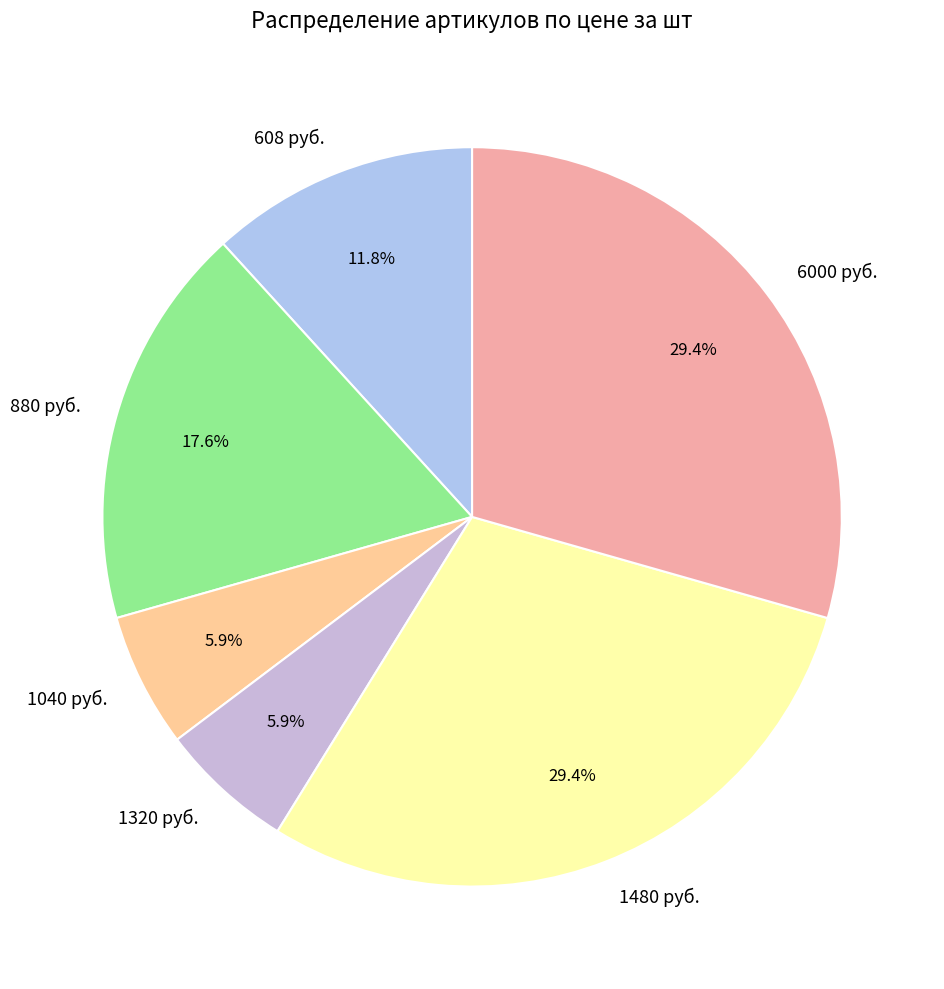

What is the total percentage of 608 руб. and 1480 руб.?

41.2%